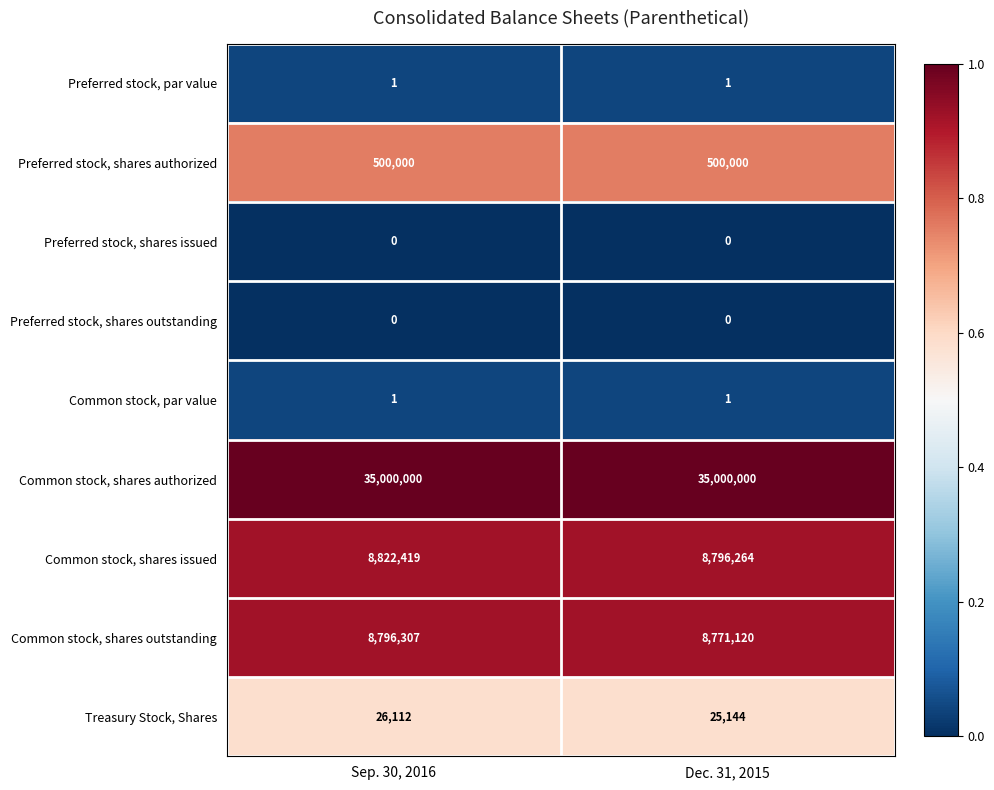

Which series has the widest spread of values?

Common stock, shares issued